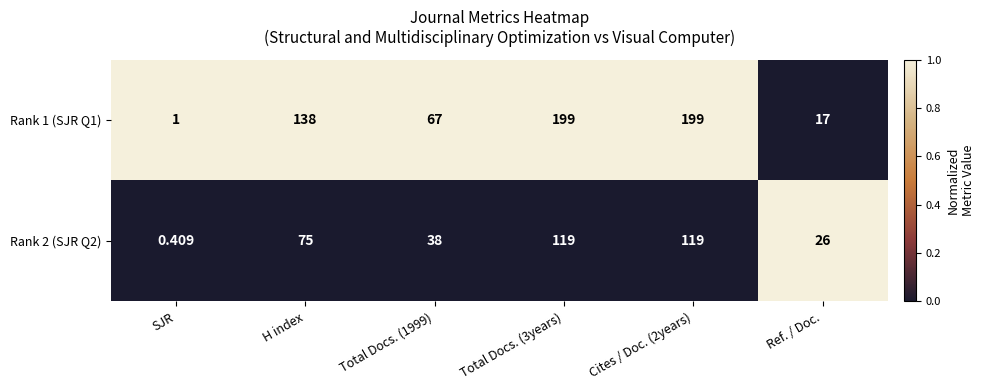

Is the value of Rank 1 (SJR Q1) at Total Docs. (3years) greater than the value of Rank 2 (SJR Q2) at Ref. / Doc.?

Yes